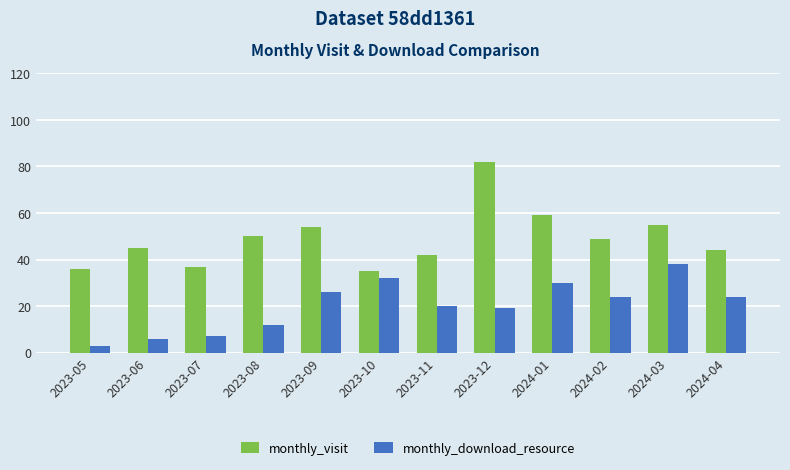

Is the value of monthly_download_resource at 2024-03 greater than the value of monthly_visit at 2024-03?

No